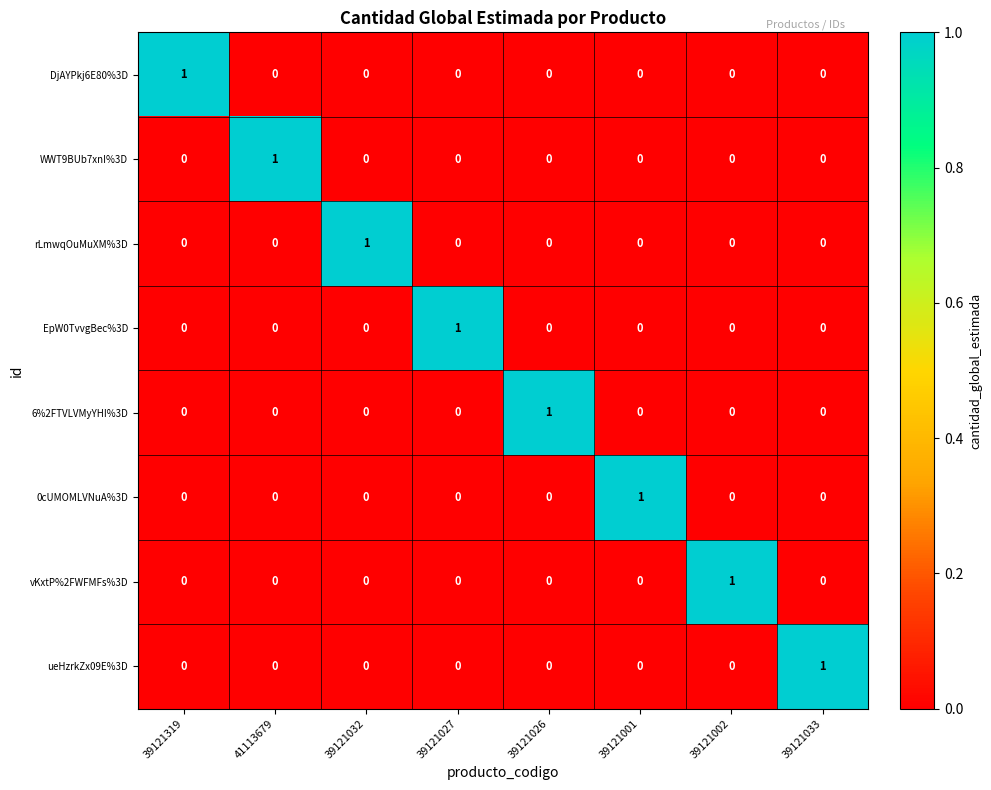

The rLmwqOuMuXM%3D series shows 1 at 39121032. True or false?

True